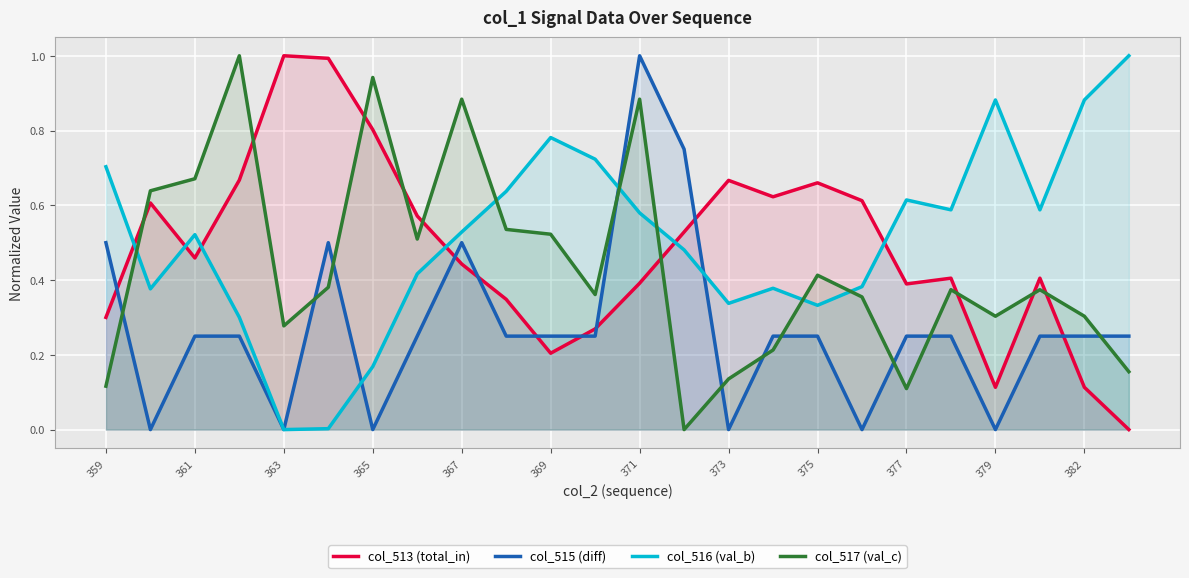

True or false: col_513 (total_in) has a value of 0.6 at 361.

False